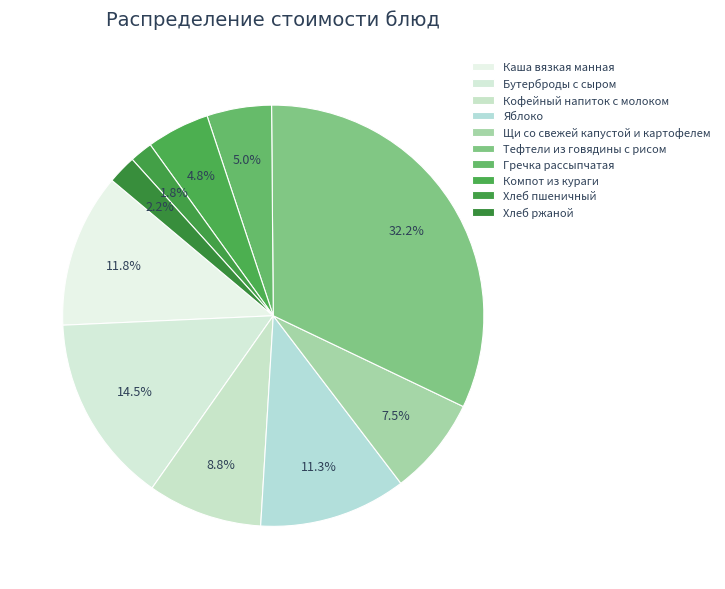

To the nearest percent, what percentage of the pie is Бутерброды с сыром?

15%